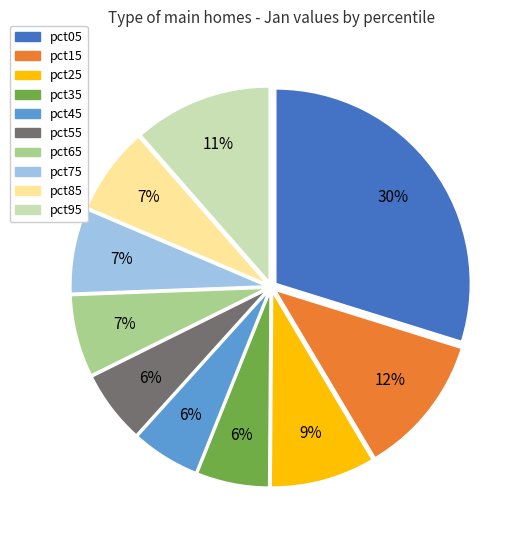

The pct35 slice represents 6% of the pie. True or false?

True